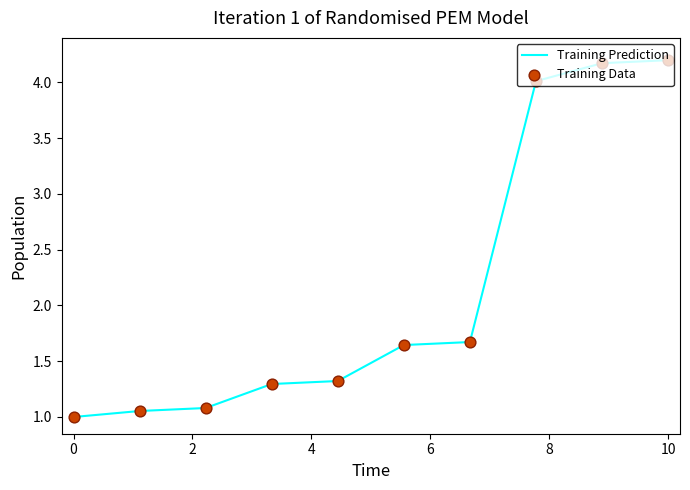

What is the difference between the maximum and minimum values?

3.2